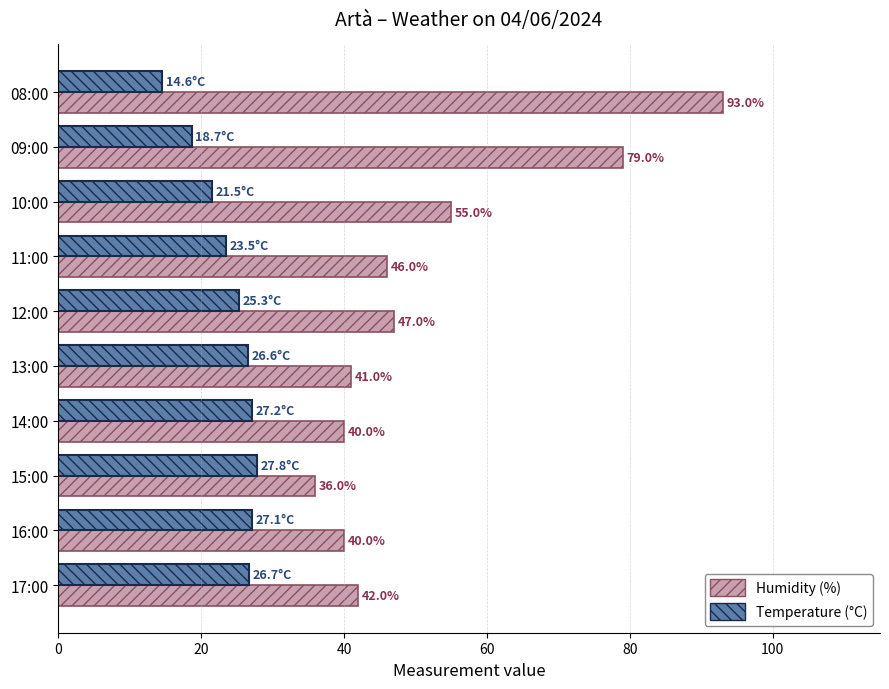

How many categories are shown in the chart?

10